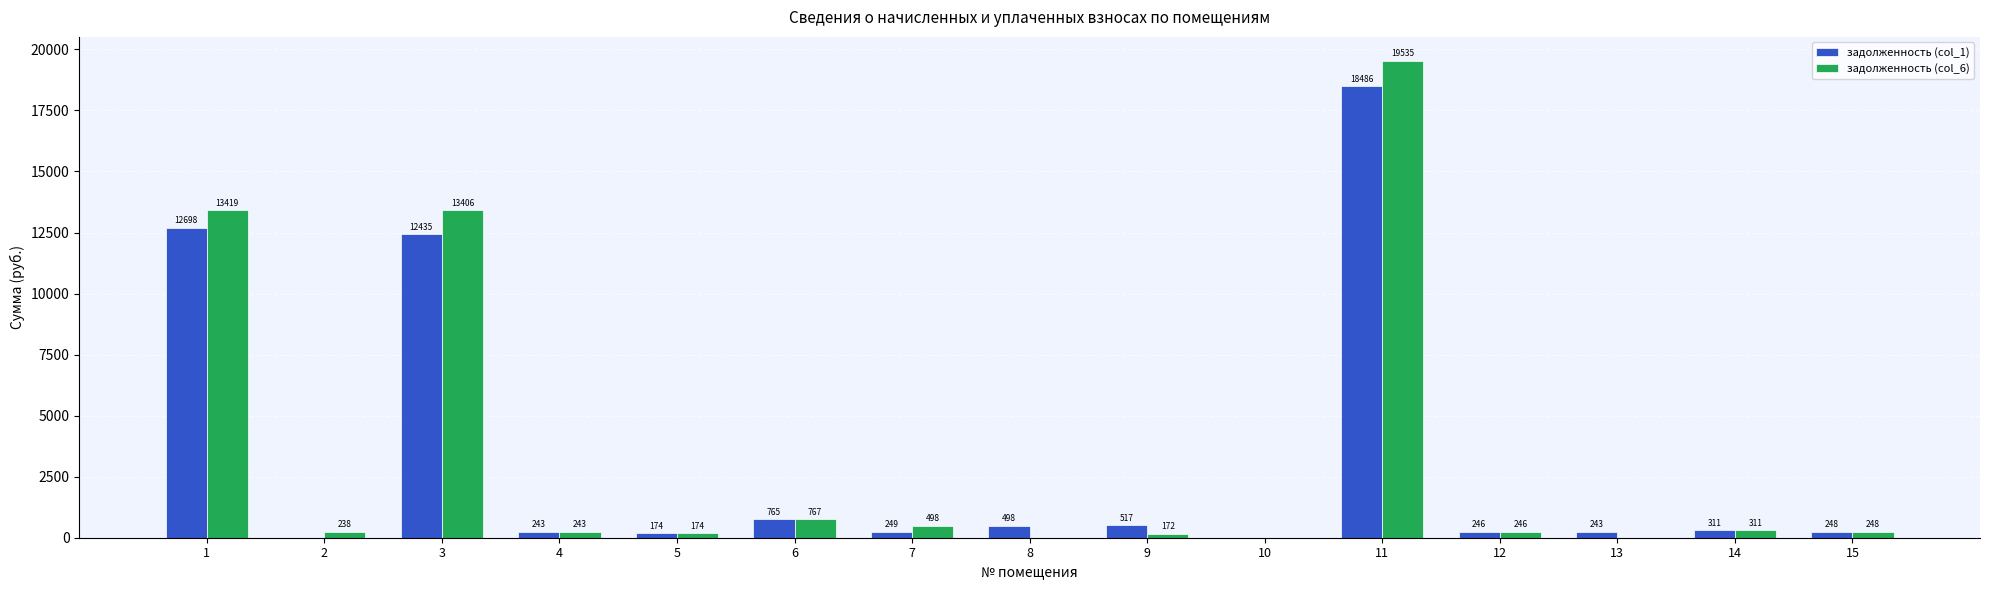

What is the average value of the задолженность (col_6) series?

3283.7